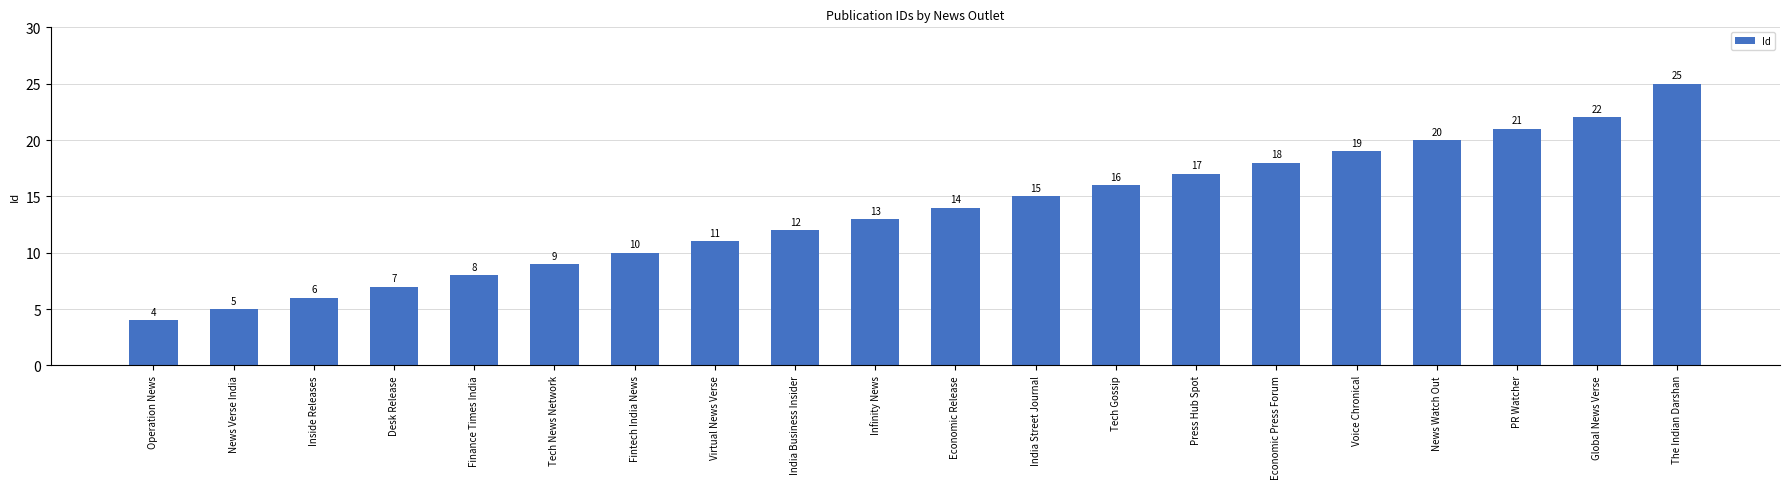

What position from the right is Operation News?

20